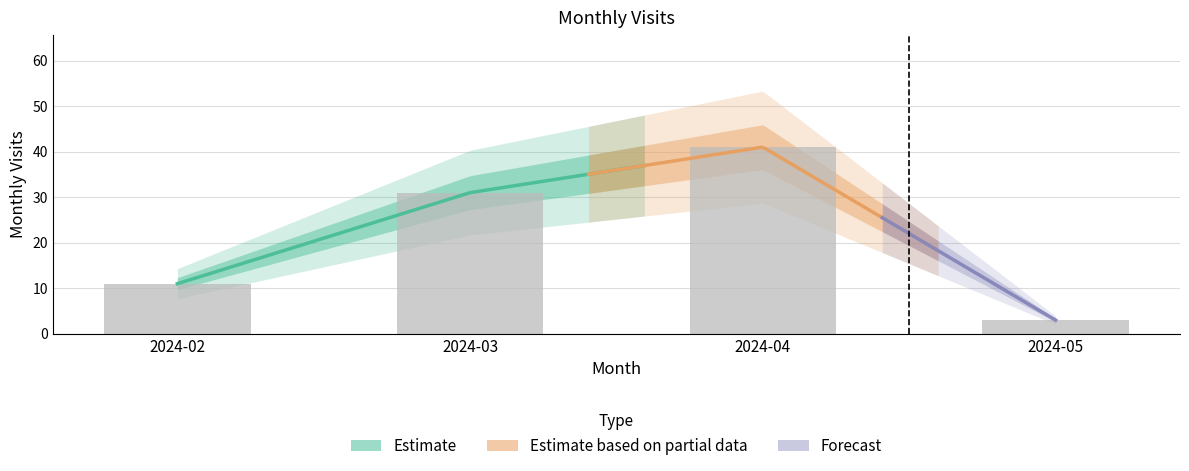

Count the values in the range 11 to 41.

3